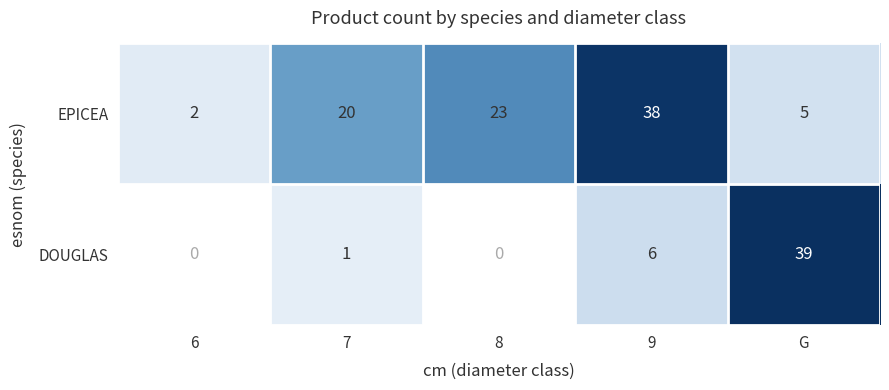

What is the difference between the highest and lowest values at 7?

19